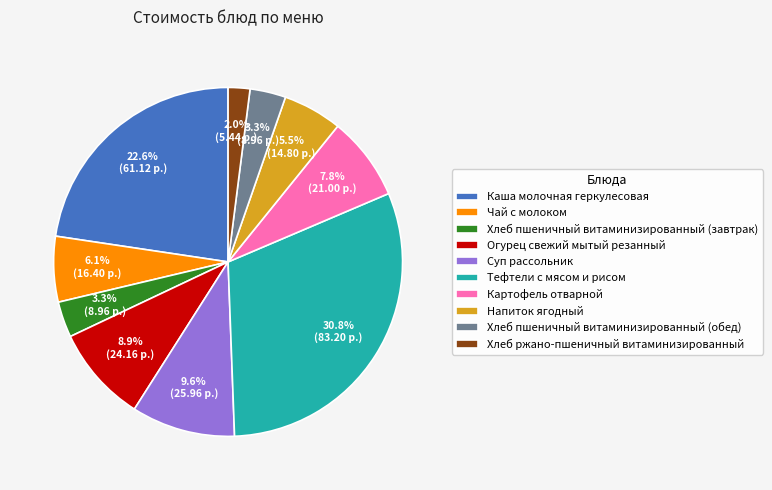

Does Огурец свежий мытый резанный represent more than half of the total?

No